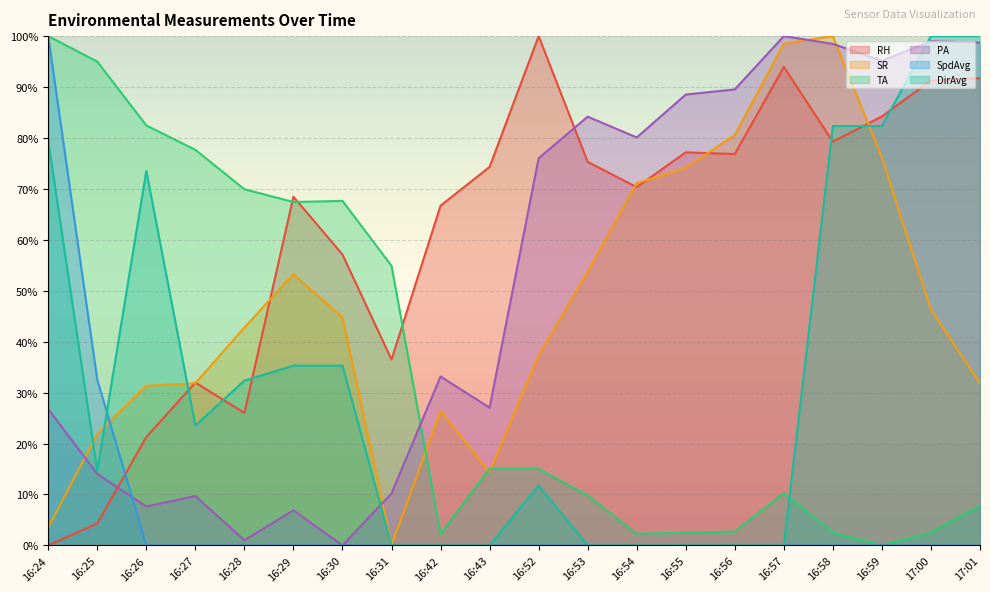

At which category does the chart reach its minimum across all series?

16:24